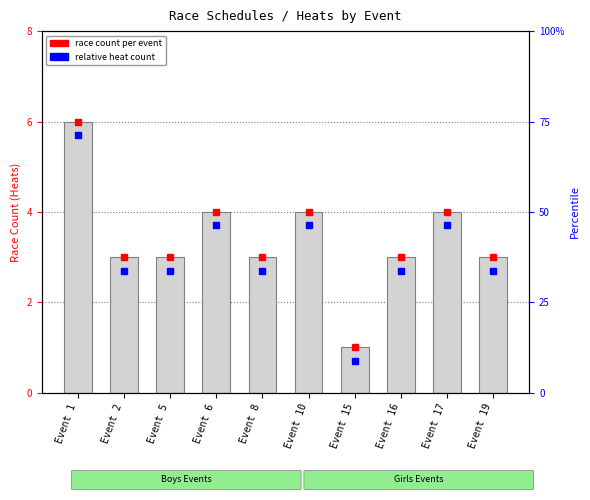

List the labels in order of value, largest first.

Event 1, Event 6, Event 10, Event 17, Event 2, Event 5, Event 8, Event 16, Event 19, Event 15